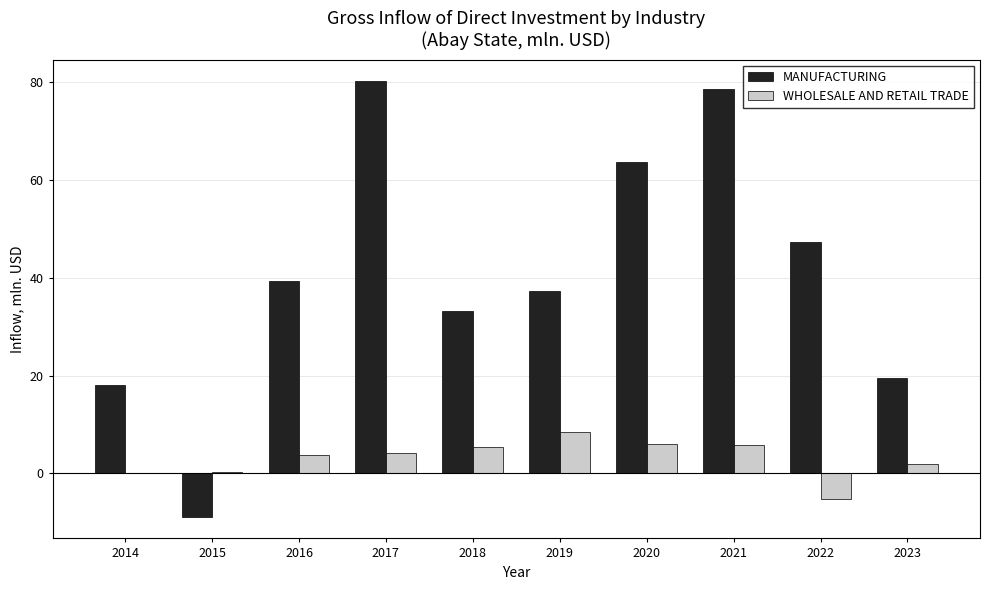

At which label does WHOLESALE AND RETAIL TRADE reach its peak?

2019